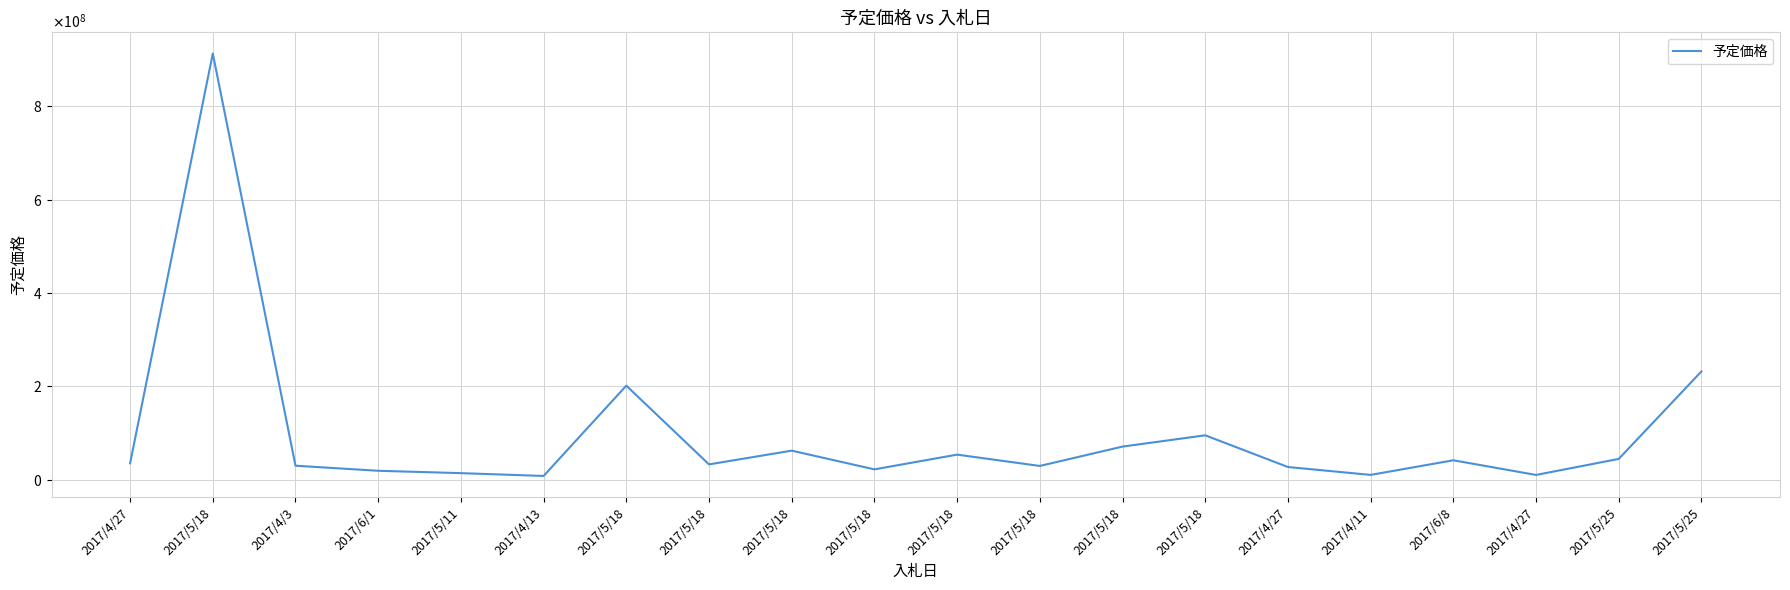

At which label does the data first exceed 34992000?

2017/5/18